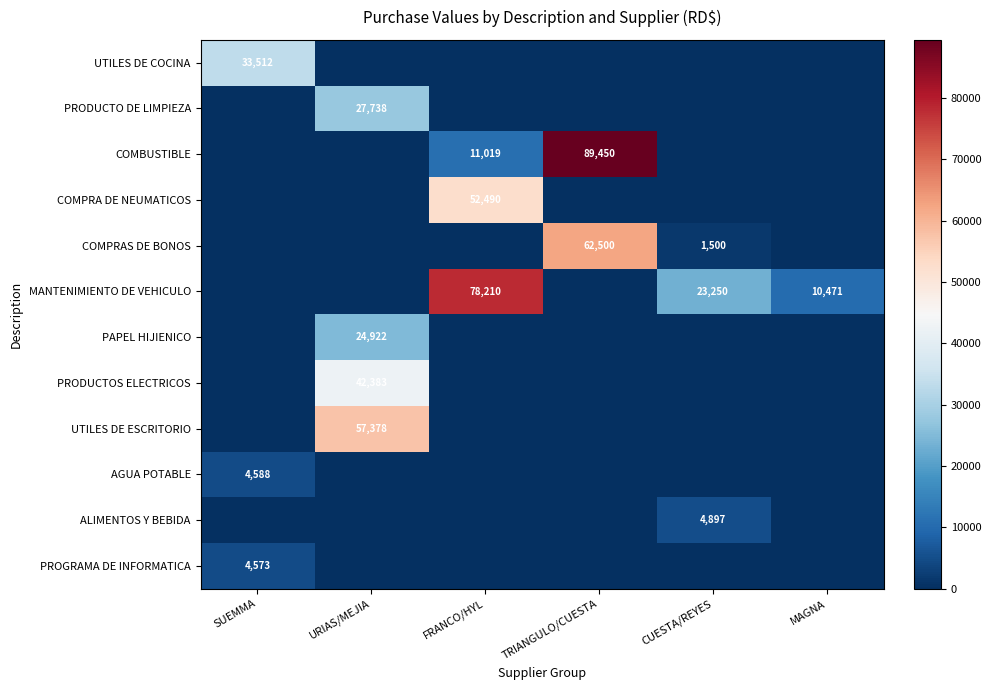

At how many categories does at least one series exceed 21904?

5